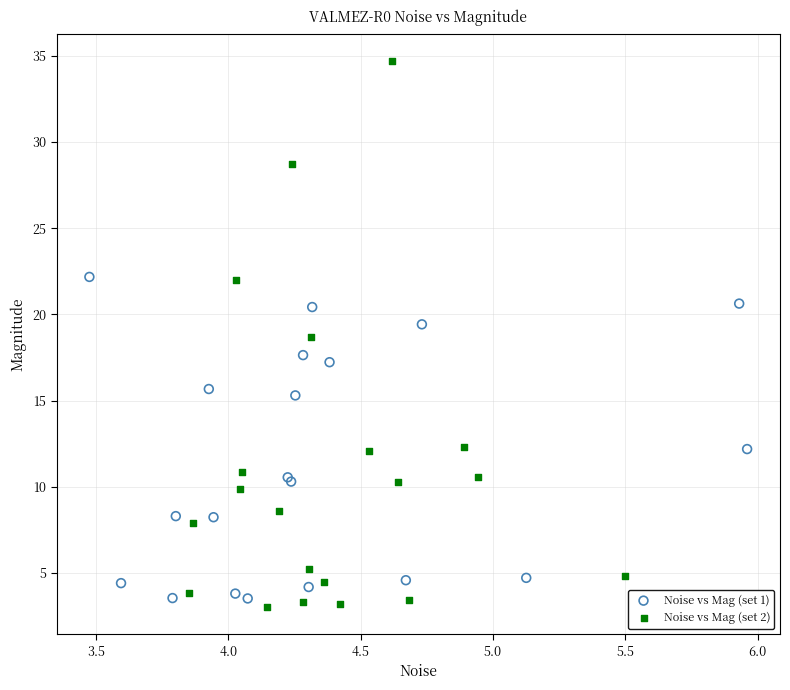

Which series contains the highest Y value?

Noise vs Mag (set 2)